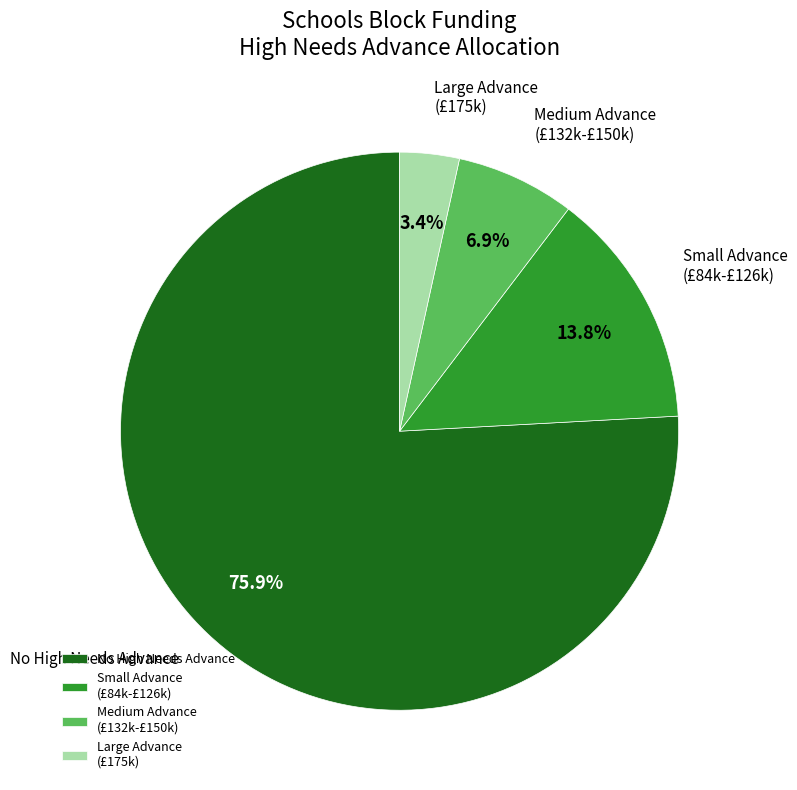

Which category has the biggest portion of the pie?

No High Needs Advance